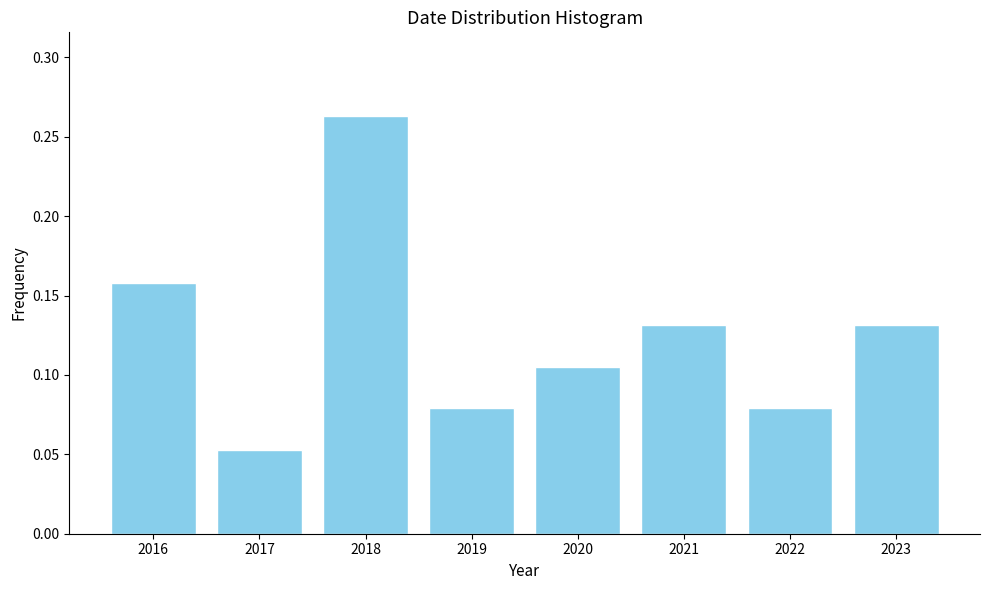

At which label is the value closest to 0?

2017